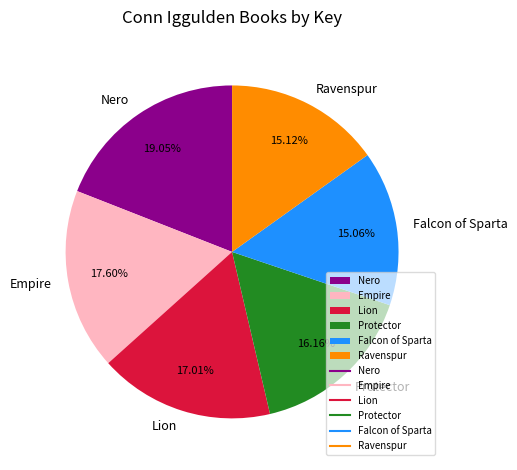

How many slices are in this pie chart?

6